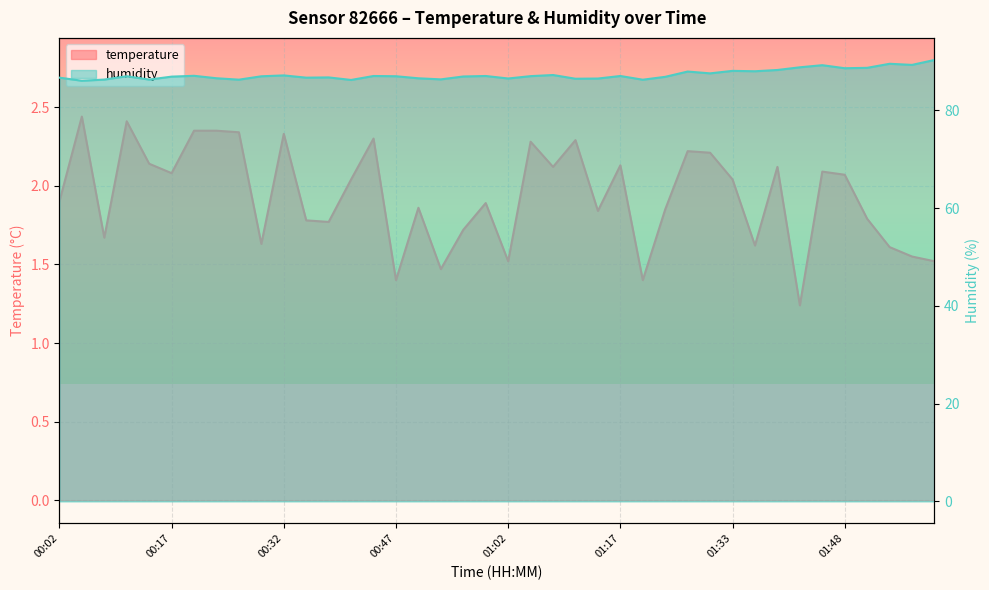

What is the difference between the highest and lowest values at 00:47?

85.6